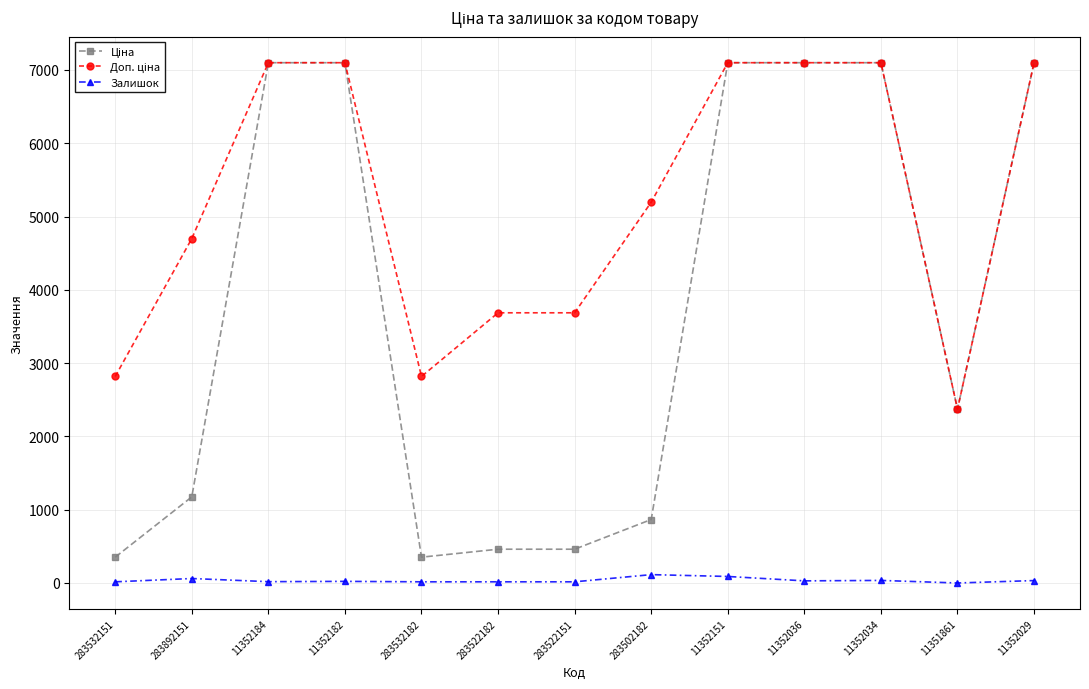

How many values in the Залишок series are below 22?

6